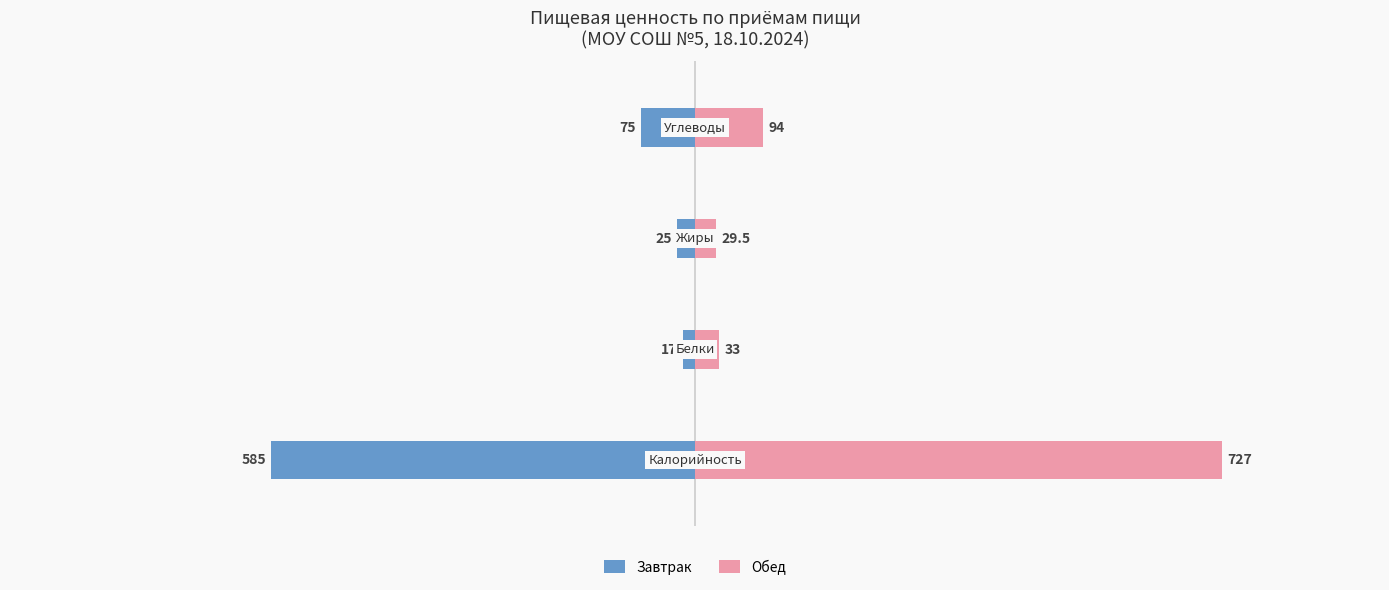

How many distinct data groups are displayed?

2